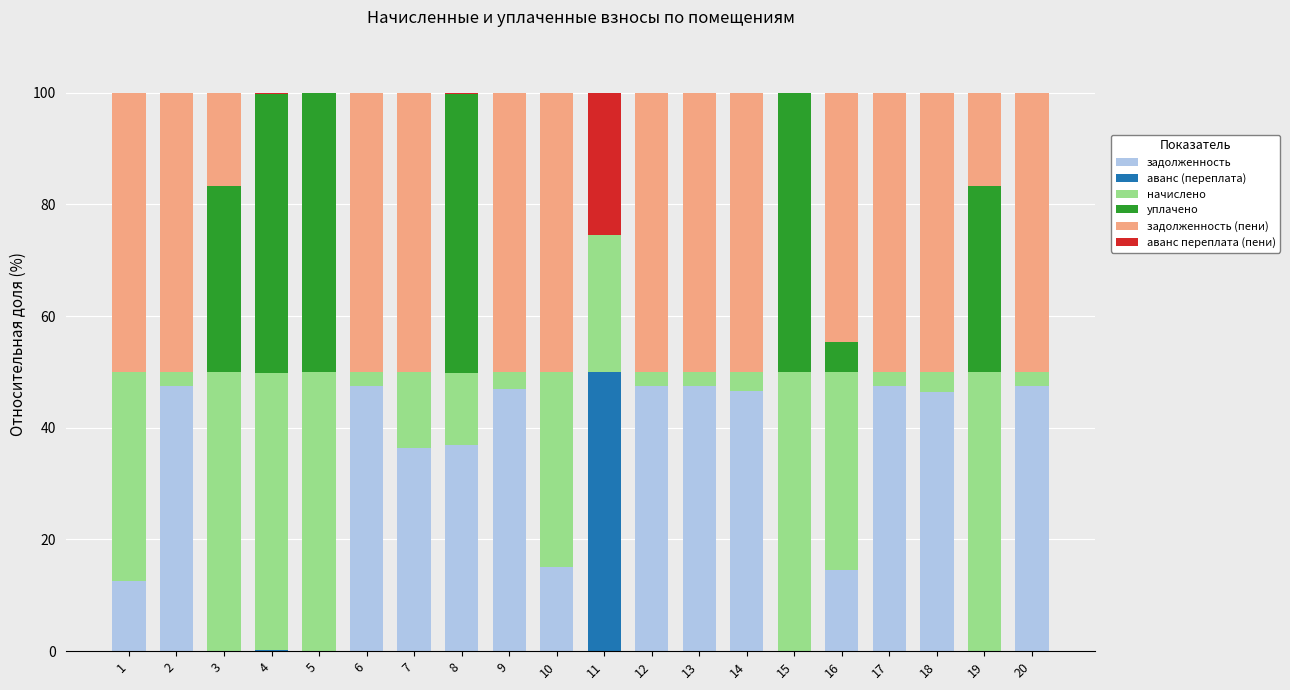

What is the total value across all series at 6?

100.0